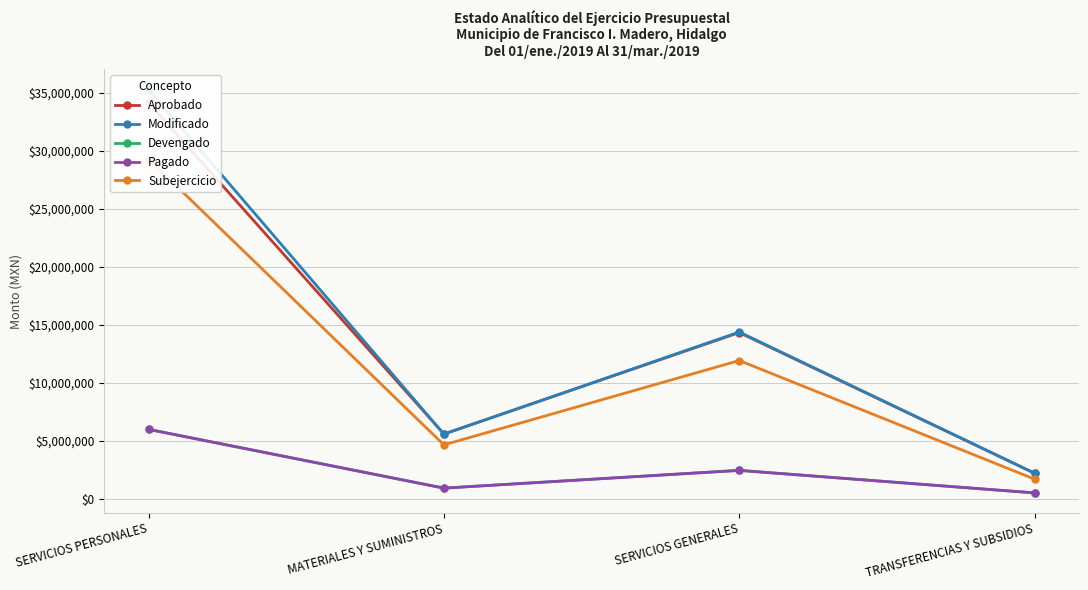

What are all the series names shown in the legend?

Aprobado, Modificado, Devengado, Pagado, Subejercicio